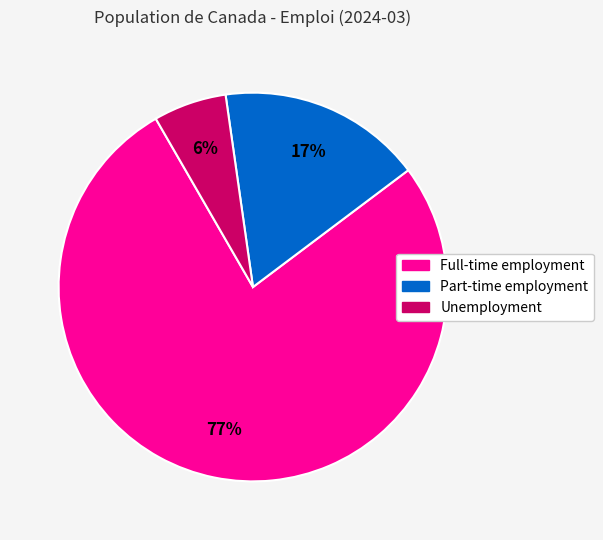

To the nearest percent, what portion does Full-time employment represent?

77%